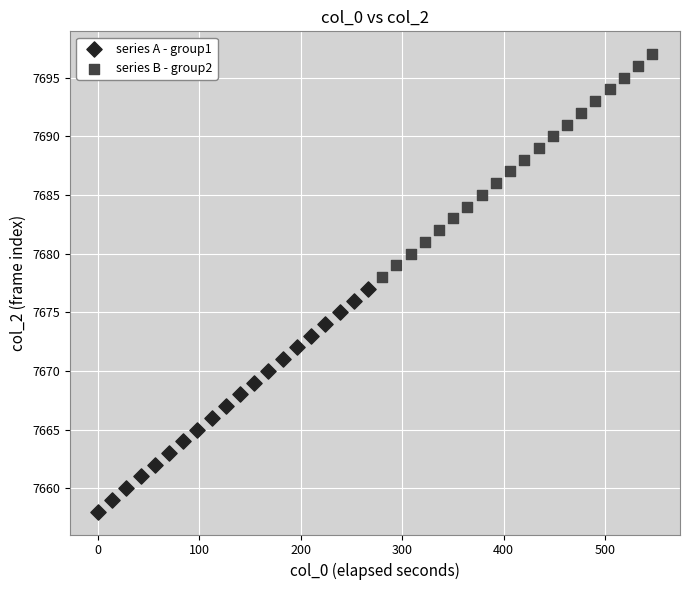

Which series reaches the maximum Y coordinate?

series B - group2